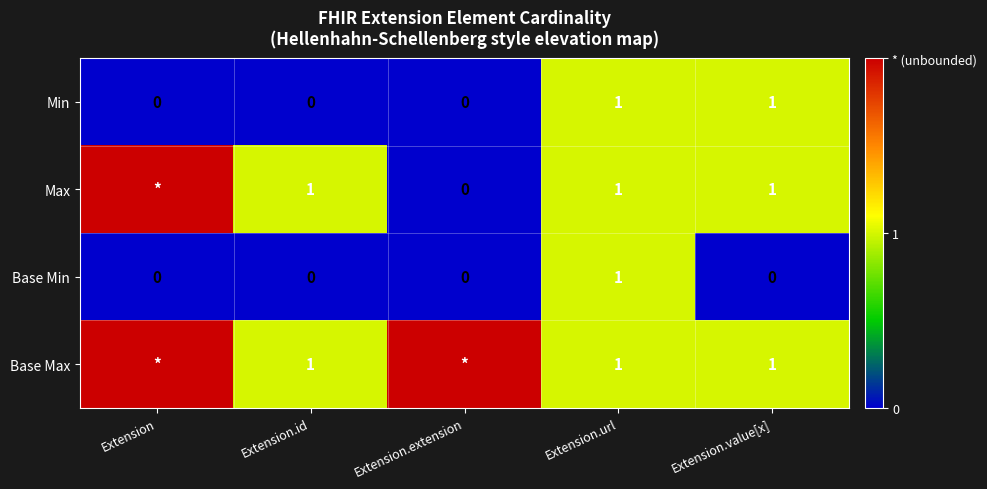

What is the spread (max minus min) of values at Extension.id?

1